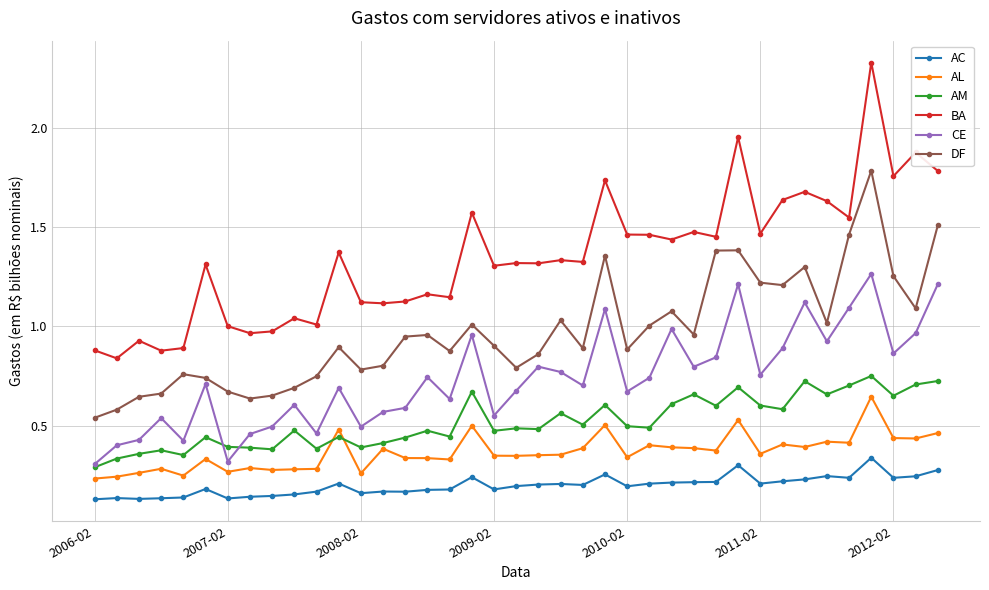

True or false: BA has more than 2 interior local peaks.

True